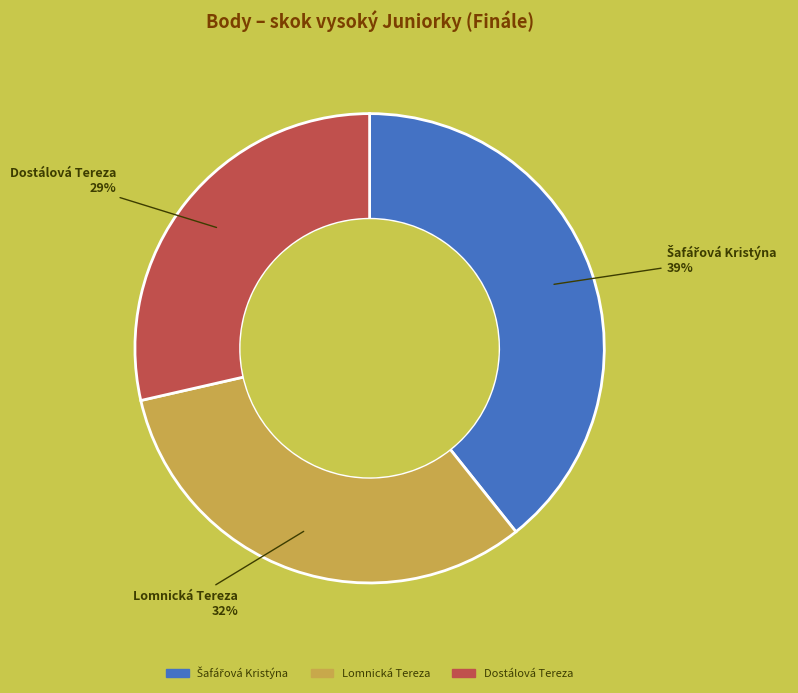

Which category has the smallest portion of the pie?

Dostálová Tereza